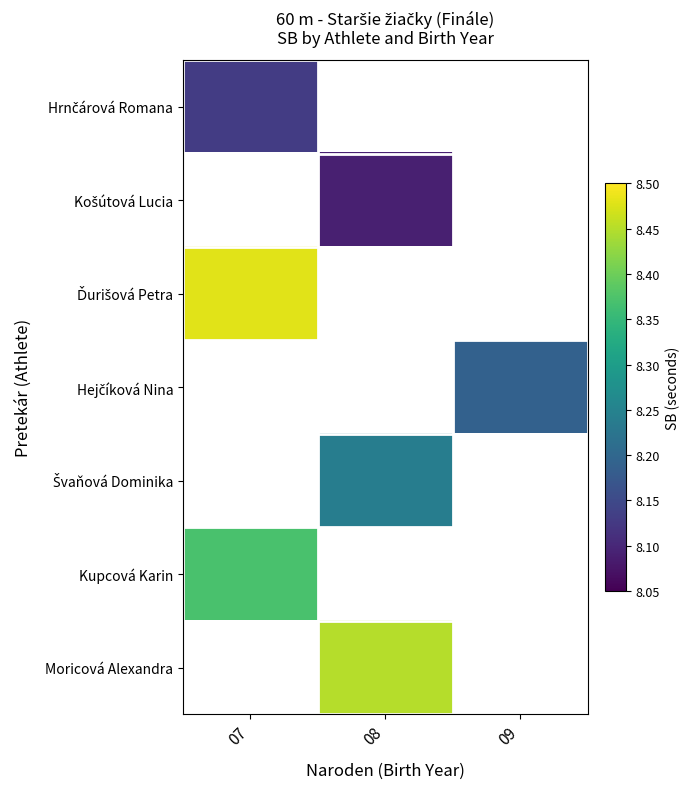

Is it true that Hejčíková Nina equals 8.2 at 09?

True